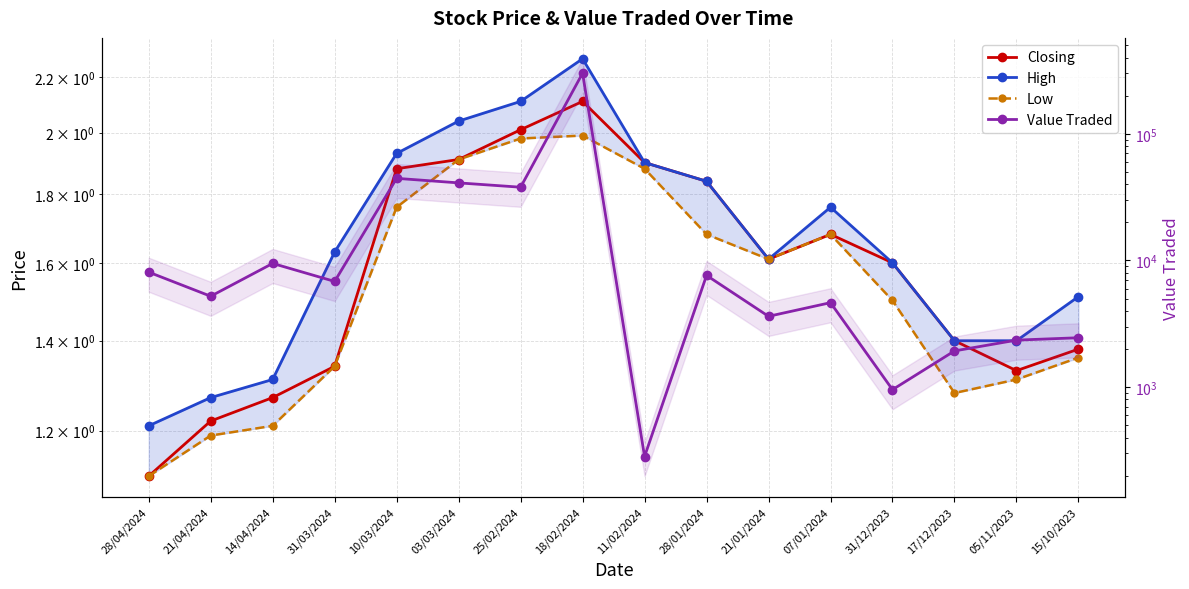

What is the difference between the highest and lowest values at 03/03/2024?

41003.1